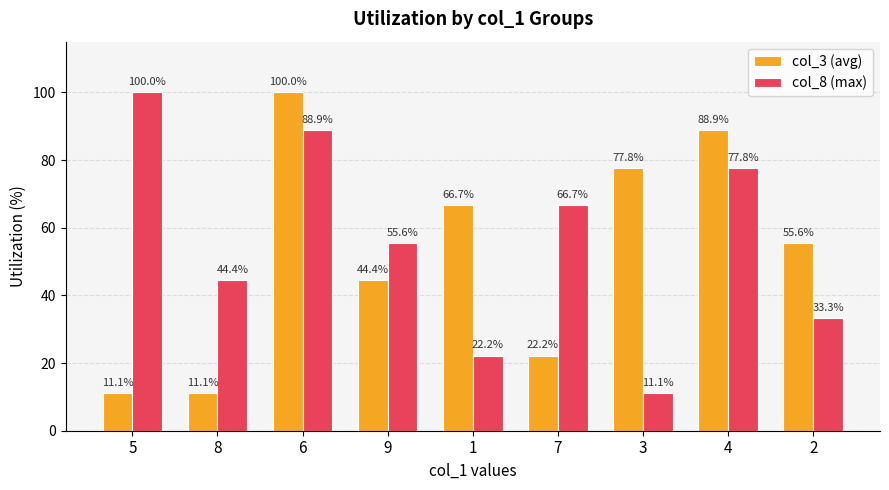

What is the difference between the maximum and second lowest values in the col_3 (avg) series?

88.9